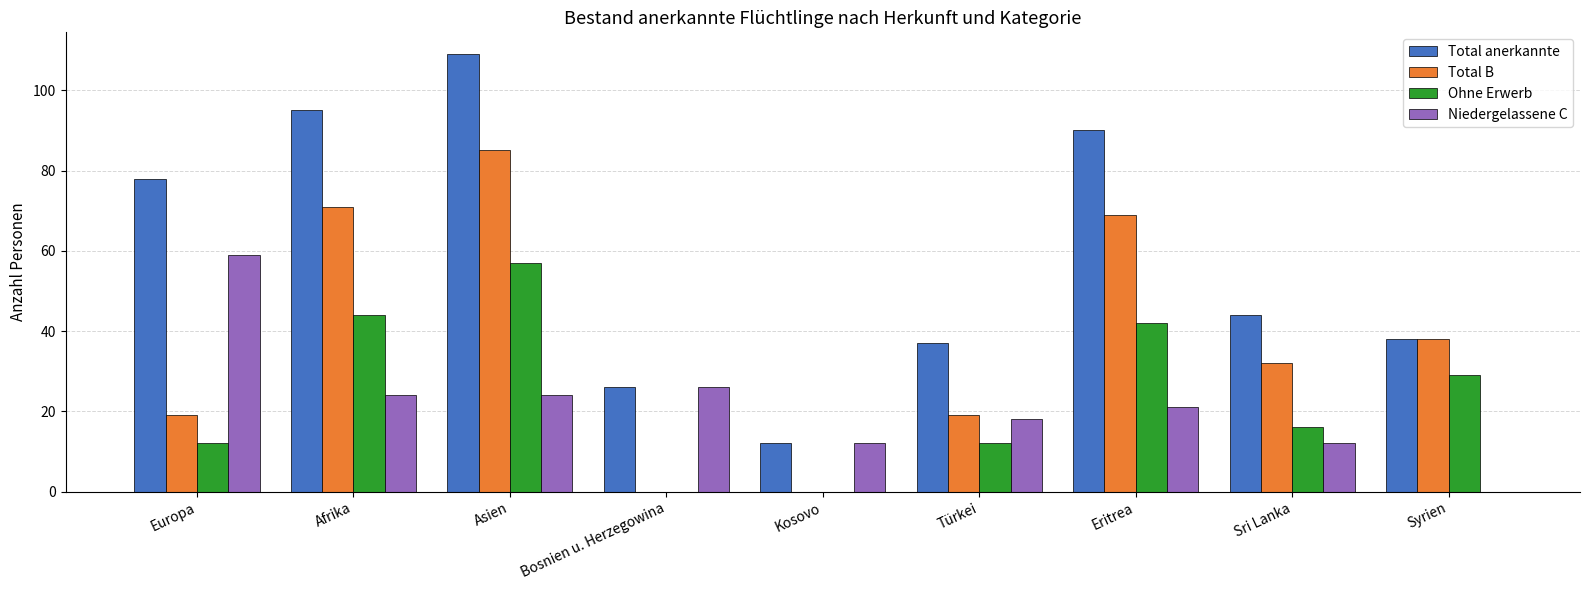

Which series has the widest spread of values?

Total anerkannte